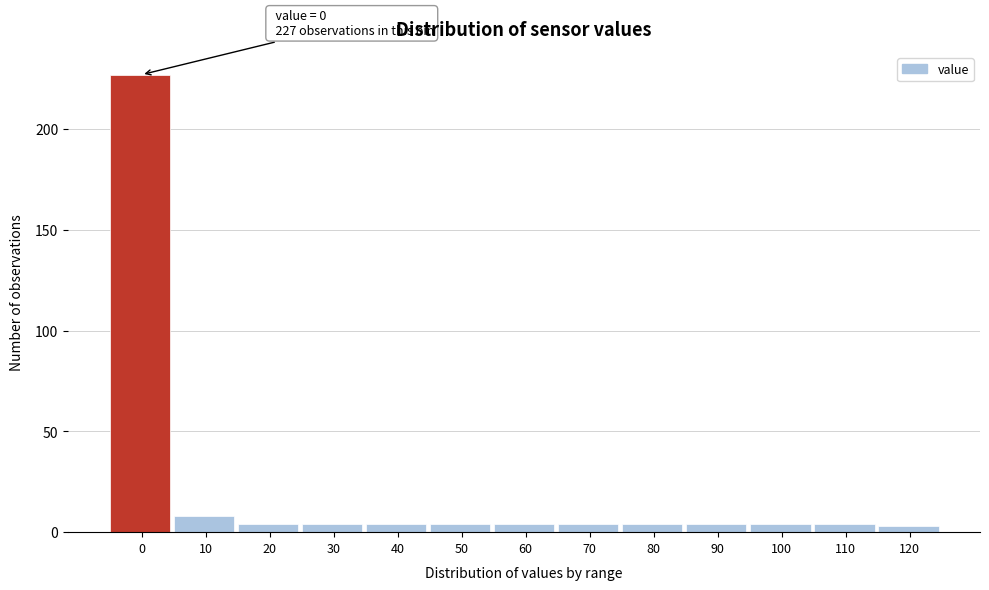

Reading left to right, transcribe all the data shown in this chart.

0=227	10=8	20=4	30=4	40=4	50=4	60=4	70=4	80=4	90=4	100=4	110=4	120=3